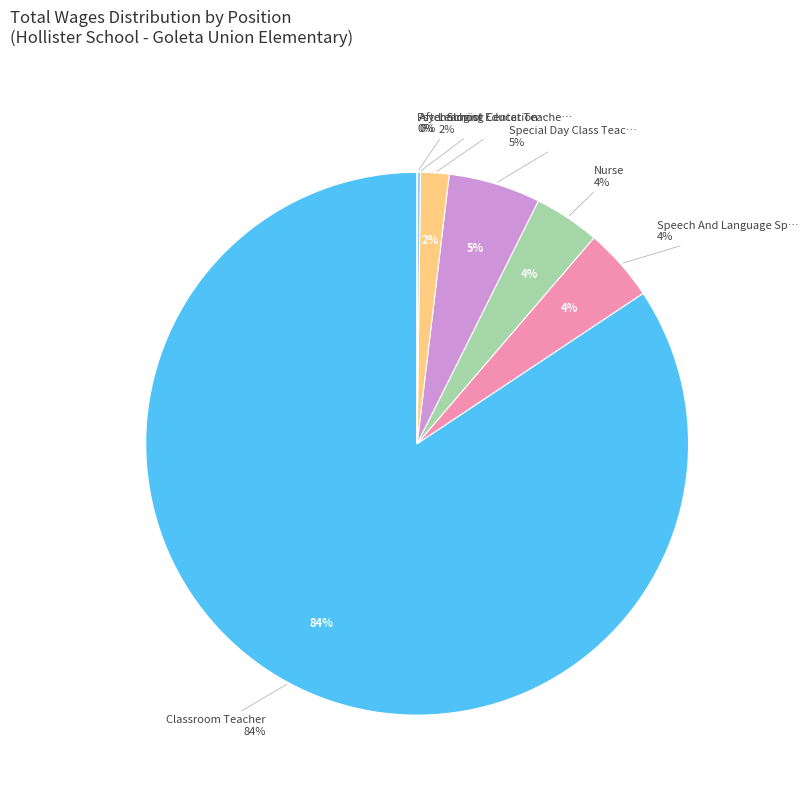

Rank the categories by value from highest to lowest.

Classroom Teacher, Special Day Class Teacher, Speech And Language Specialist, Nurse, Learning Center Teacher, After School Education And Safety, Psychologist